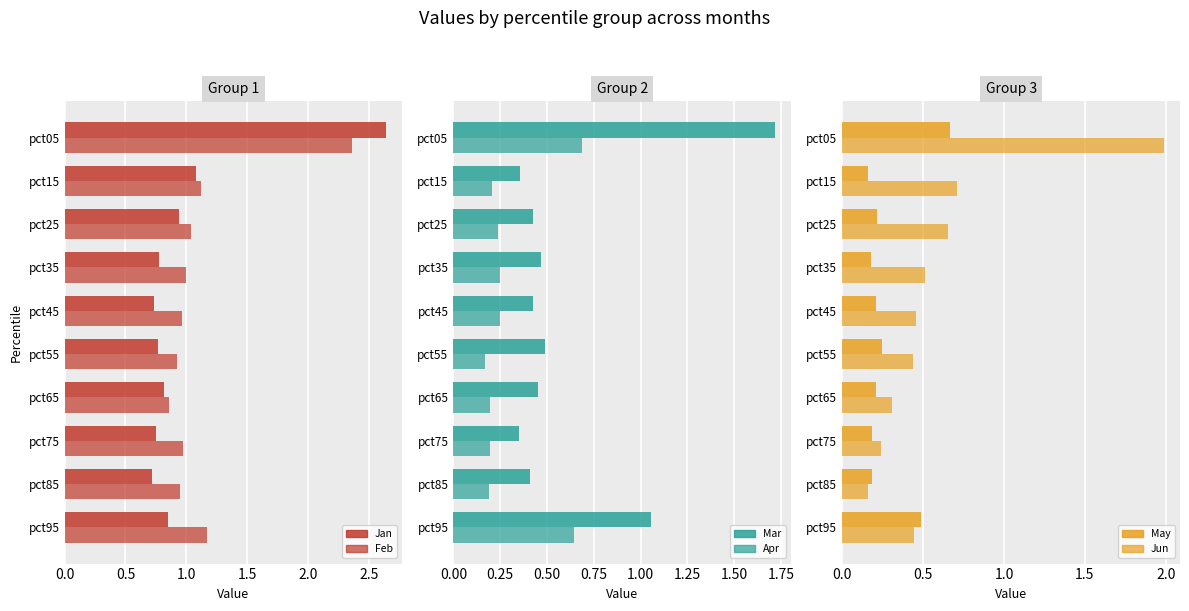

Reading left to right, transcribe all the data shown in this chart.

Jan: 2.6	1.1	0.9	0.8	0.7	0.8	0.8	0.8	0.7	0.8
Feb: 2.4	1.1	1.0	1.0	1.0	0.9	0.9	1.0	0.9	1.2
Mar: 1.7	0.4	0.4	0.5	0.4	0.5	0.5	0.4	0.4	1.1
Apr: 0.7	0.2	0.2	0.3	0.3	0.2	0.2	0.2	0.2	0.6
May: 0.7	0.2	0.2	0.2	0.2	0.2	0.2	0.2	0.2	0.5
Jun: 2.0	0.7	0.7	0.5	0.5	0.4	0.3	0.2	0.2	0.4